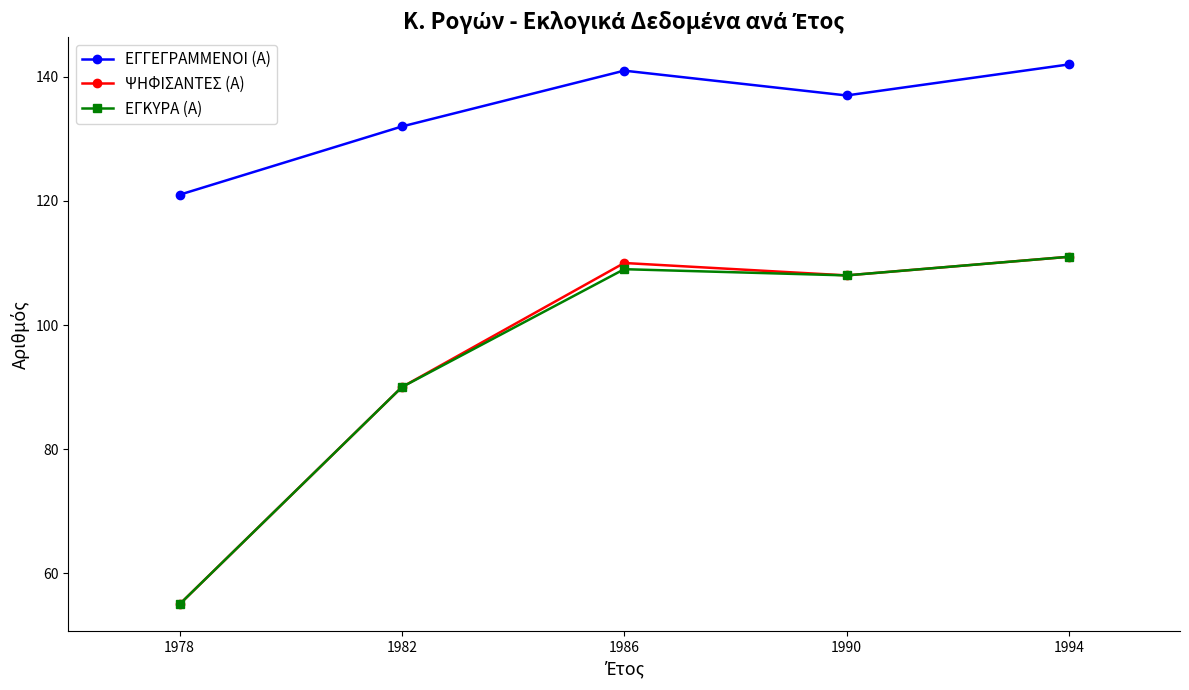

Count the number of data series in this chart.

3